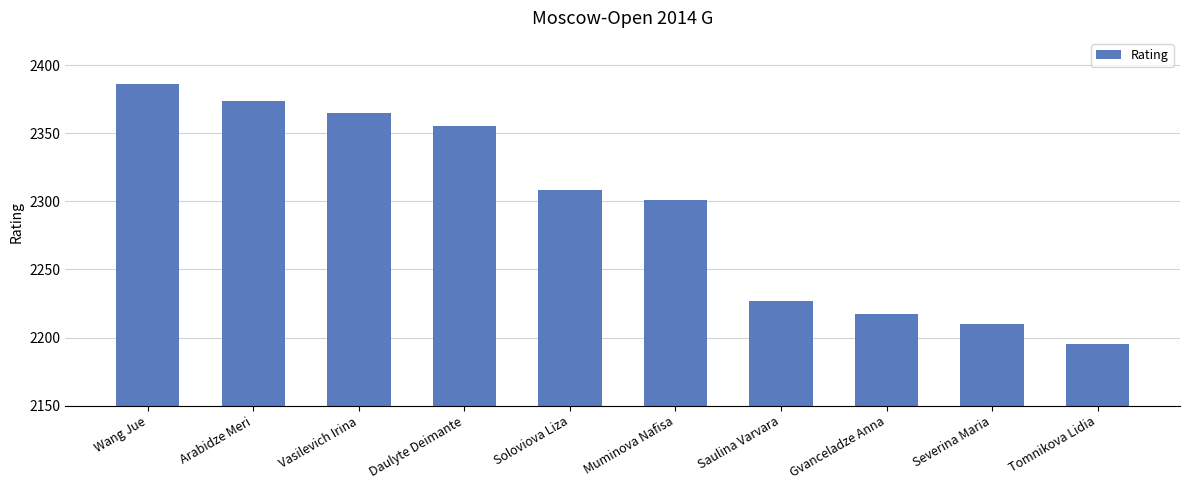

Reading left to right, transcribe all the data shown in this chart.

Wang Jue=2386	Arabidze Meri=2374	Vasilevich Irina=2365	Daulyte Deimante=2355	Soloviova Liza=2308	Muminova Nafisa=2301	Saulina Varvara=2227	Gvanceladze Anna=2217	Severina Maria=2210	Tomnikova Lidia=2195